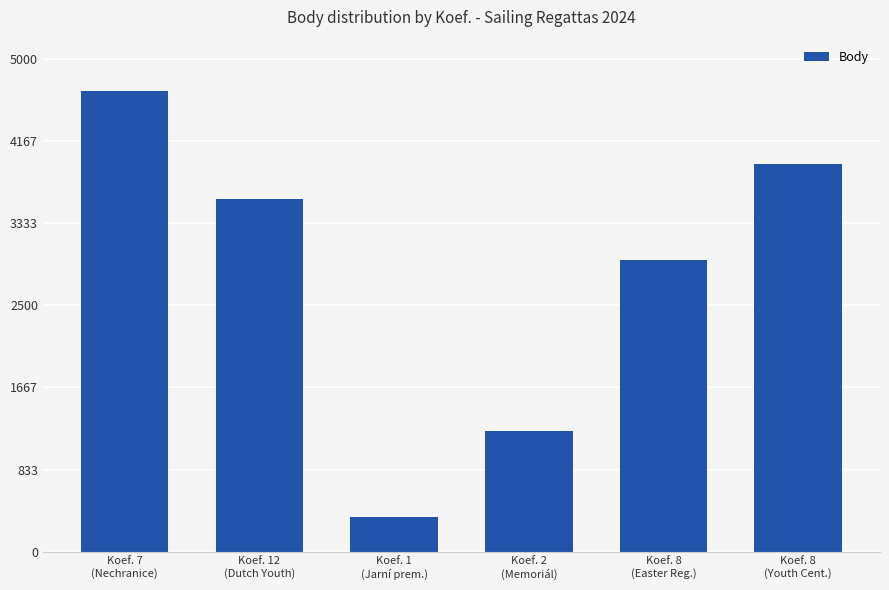

Does the chart contain stacked bars?

No